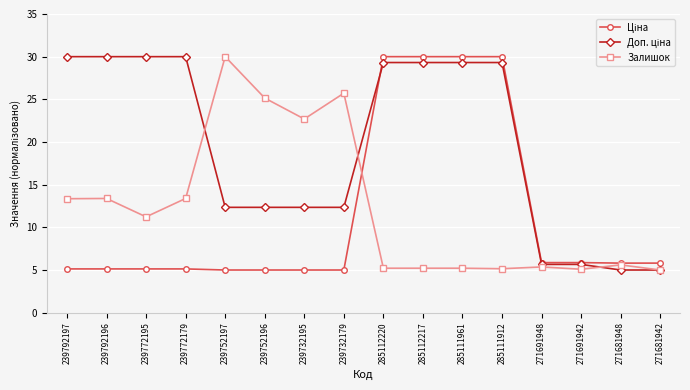

What is the minimum value shown in the chart?

5.0